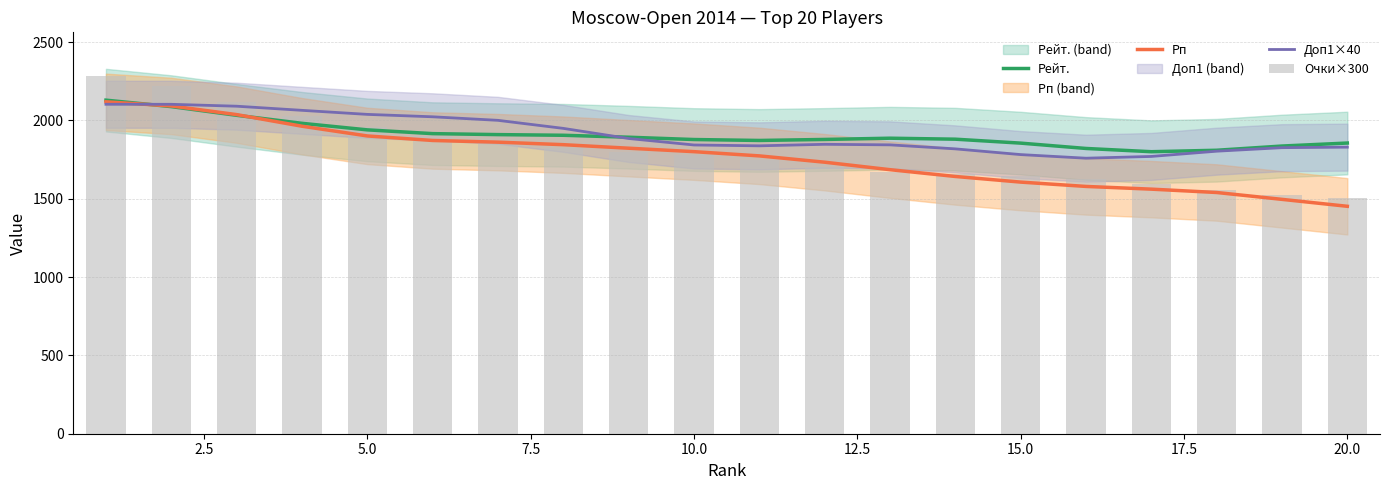

What is the difference between the Очки×300 values at 17.5 and 14?

177.4